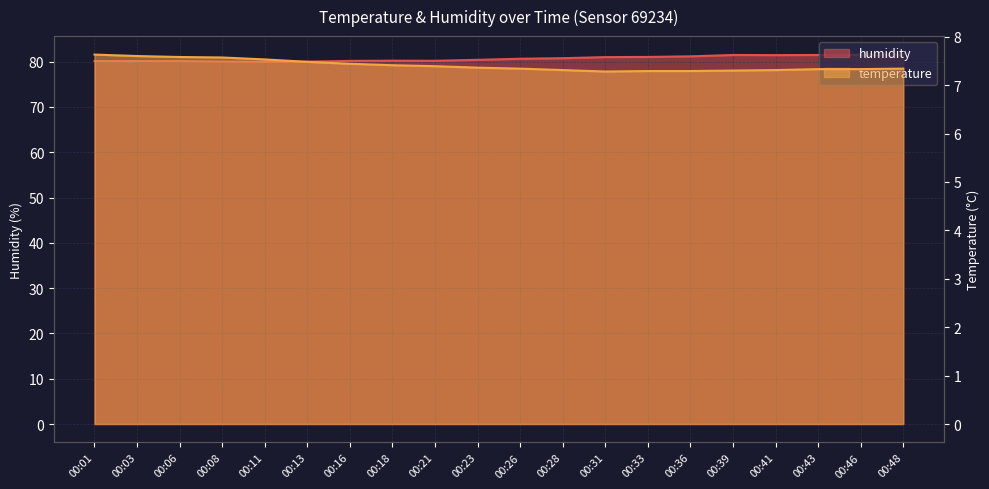

At how many categories does at least one series exceed 63?

20